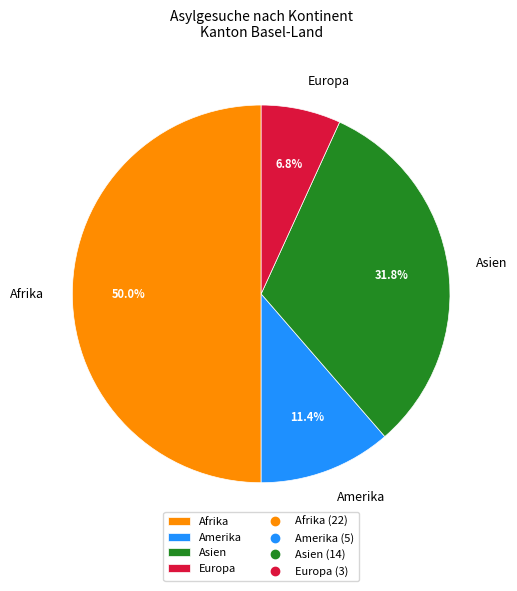

Which category has the smallest portion of the pie?

Europa